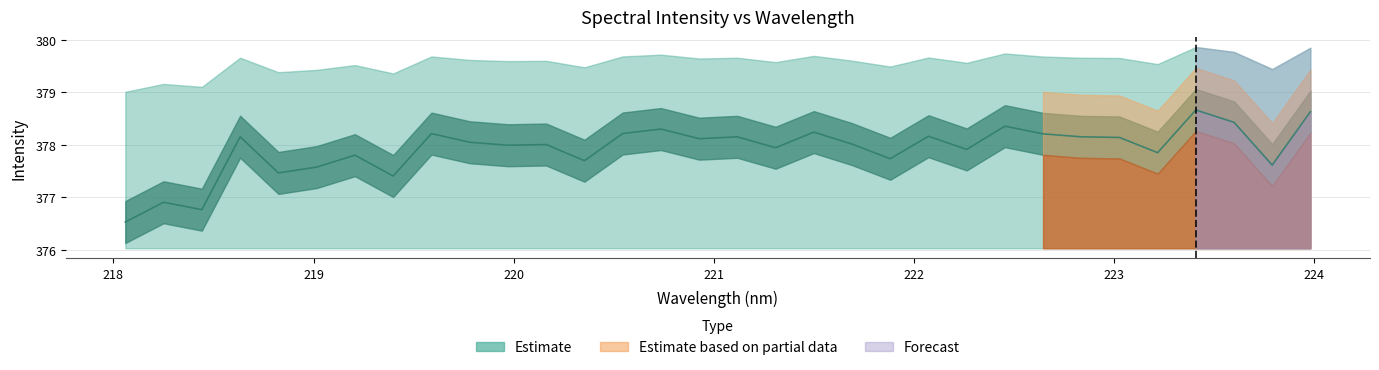

What is the minimum value shown in the chart?

376.5